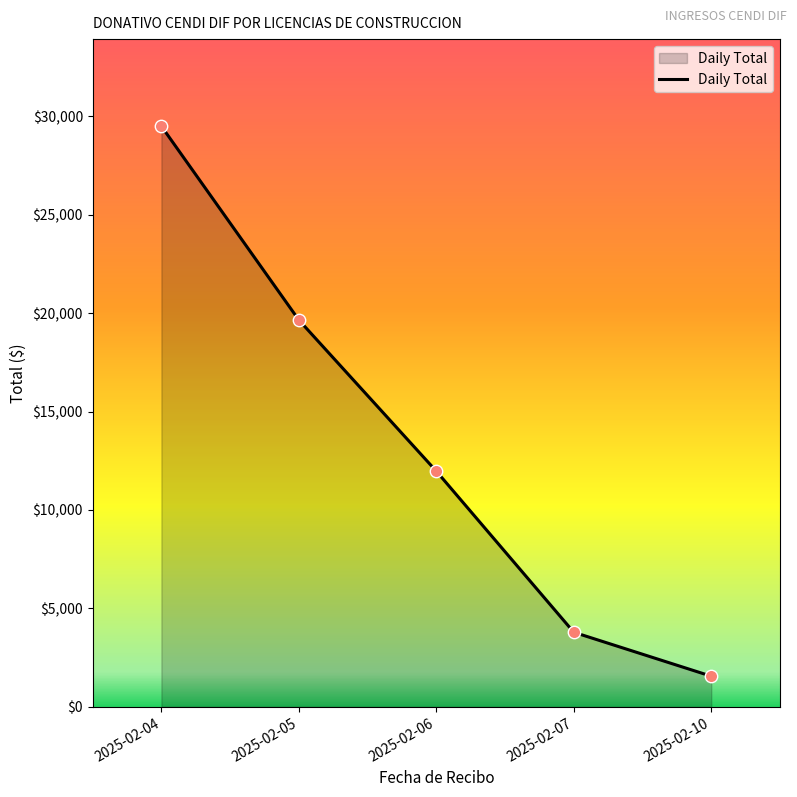

What is the change in value from 2025-02-04 to 2025-02-07?

-25707.6